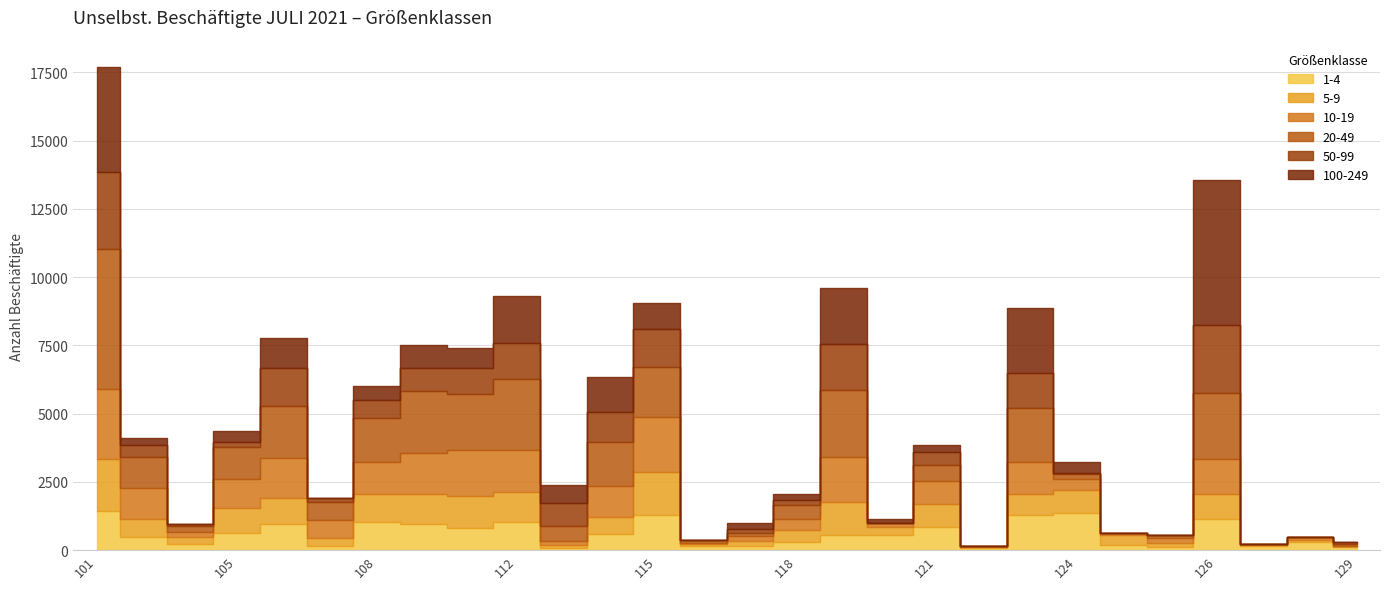

Reading left to right, list all the values displayed in this chart.

1-4: 1442	488	237	638	946	165	1036	969	812	1045	81	583	1299	156	167	310	548	567	857	90	1277	1376	199	116	1157	138	301	113
5-9: 1885	665	230	896	971	291	1012	1099	1151	1072	90	621	1565	82	171	413	1218	288	842	35	762	830	359	150	895	55	69	40
10-19: 2584	1127	205	1062	1465	635	1188	1479	1720	1534	147	1149	2000	38	175	422	1639	128	847	34	1171	408	84	181	1272	41	99	11
20-49: 5118	1123	213	1196	1904	659	1594	2293	2031	2611	552	1622	1843	95	108	502	2453	22	578	0	1998	173	0	110	2433	0	0	54
50-99: 2810	431	76	165	1390	159	650	829	954	1323	868	1096	1374	0	151	176	1697	0	455	0	1268	54	0	0	2473	0	0	62
100-249: 3868	268	0	390	1101	0	542	858	729	1707	639	1273	958	0	203	237	2032	128	275	0	2403	374	0	0	5312	0	0	0